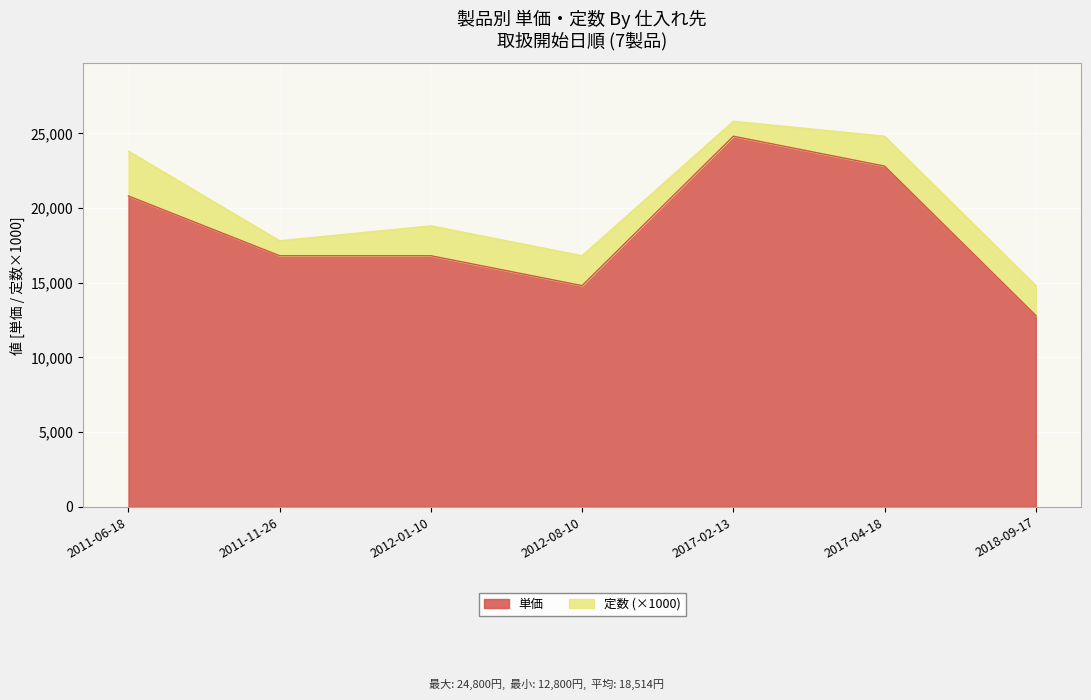

Which has a higher value, 2011-11-26 or 2018-09-17?

2011-11-26